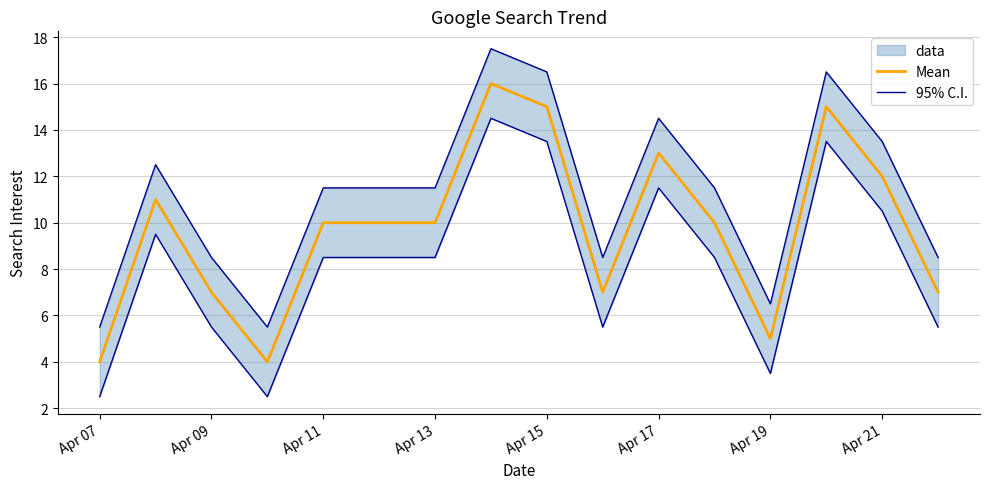

Rank the series by their average value, from lowest to highest.

Mean, 95% C.I.